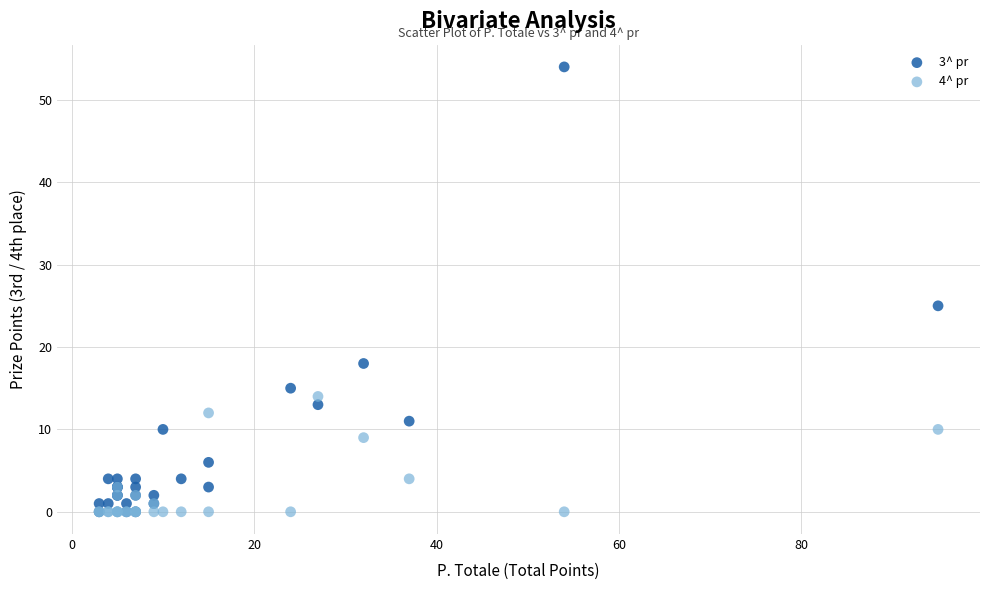

Across all series, what Y value is closest to 27?

25